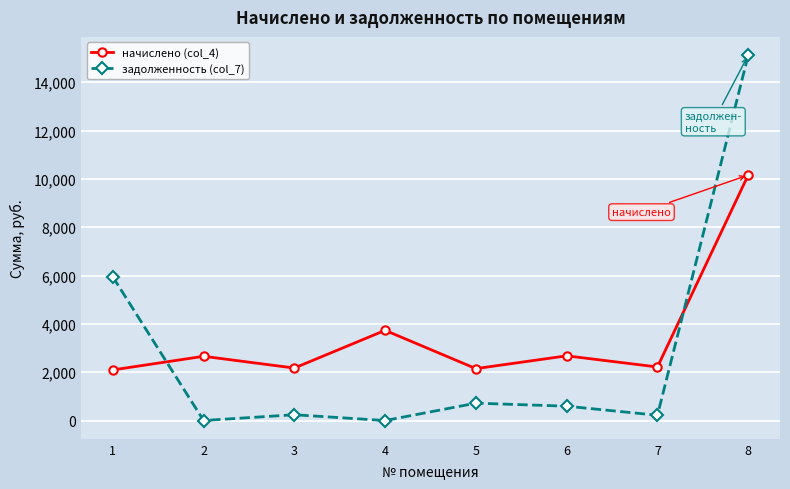

At 5, list the series in order from largest to smallest.

начислено (col_4), задолженность (col_7)